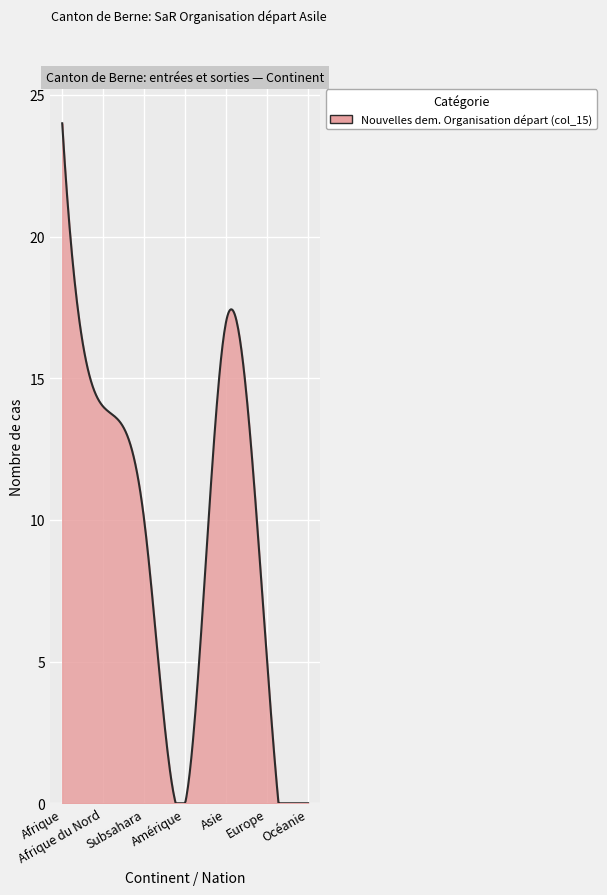

What is the maximum value shown in the chart?

24.0